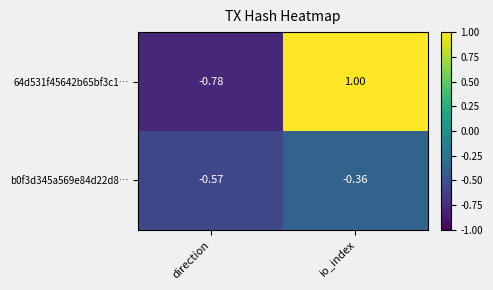

At which label is b0f3d345a569e84d22d8… closest to 0?

io_index